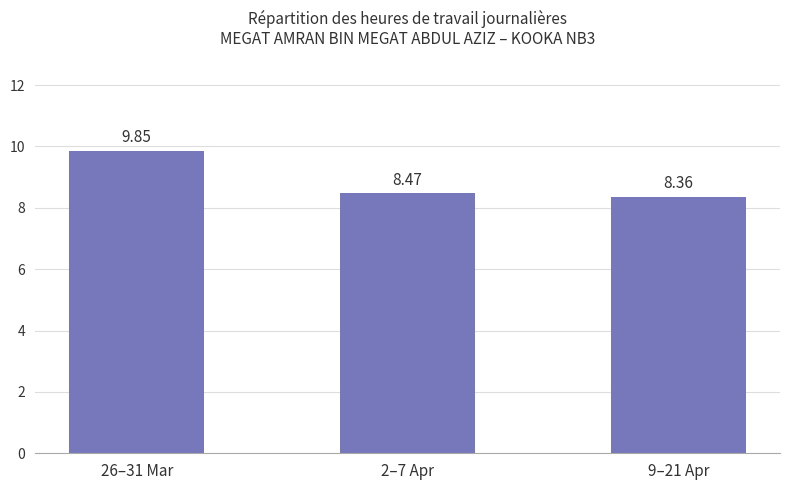

What is the sum of the values at 26–31 Mar and 9–21 Apr?

18.2